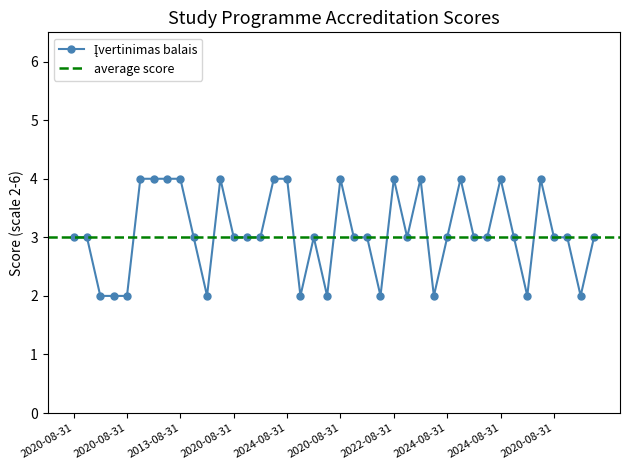

What value does the data have at 2020-08-31?

4